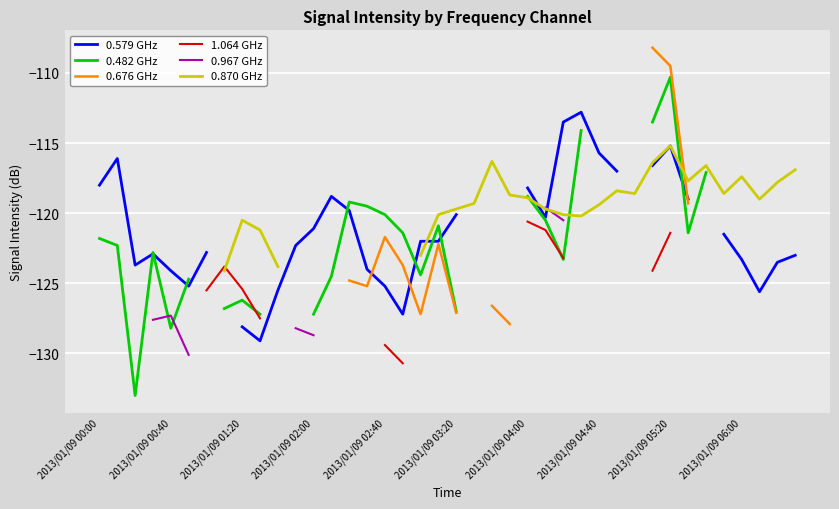

Read the 0.676 GHz value at 33.

-119.3